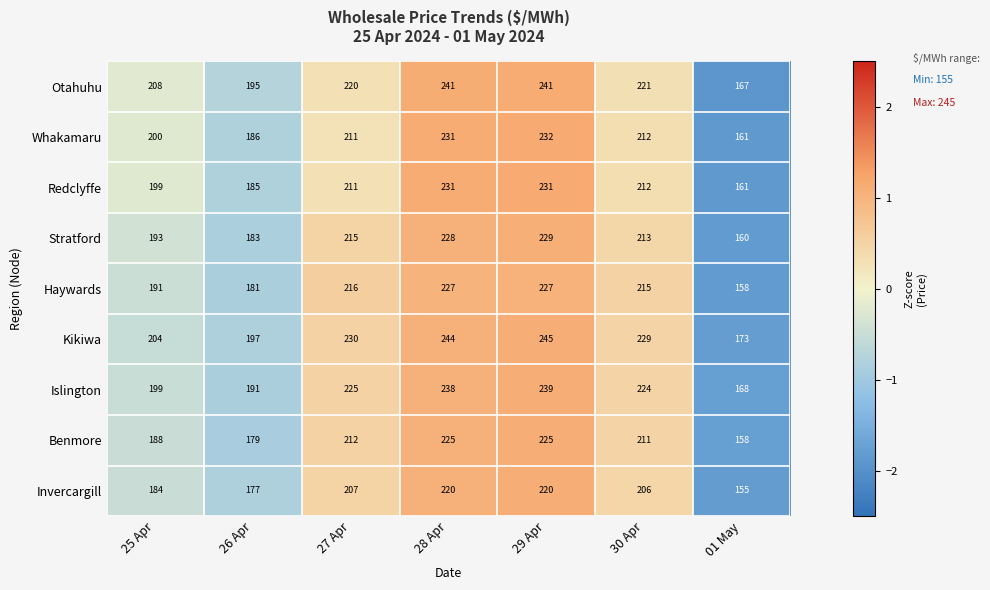

At which label is Otahuhu closest to 204?

25 Apr